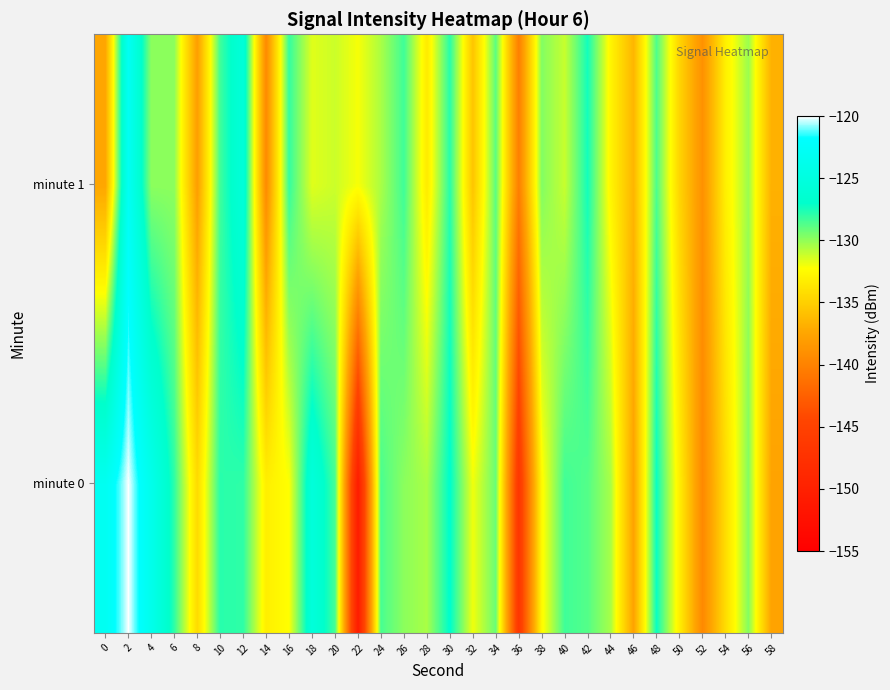

At which category is the sum across all series the highest?

2